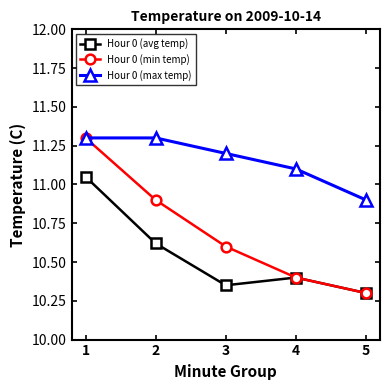

Rank the categories by Hour 0 (min temp) value from lowest to highest.

5, 4, 3, 2, 1